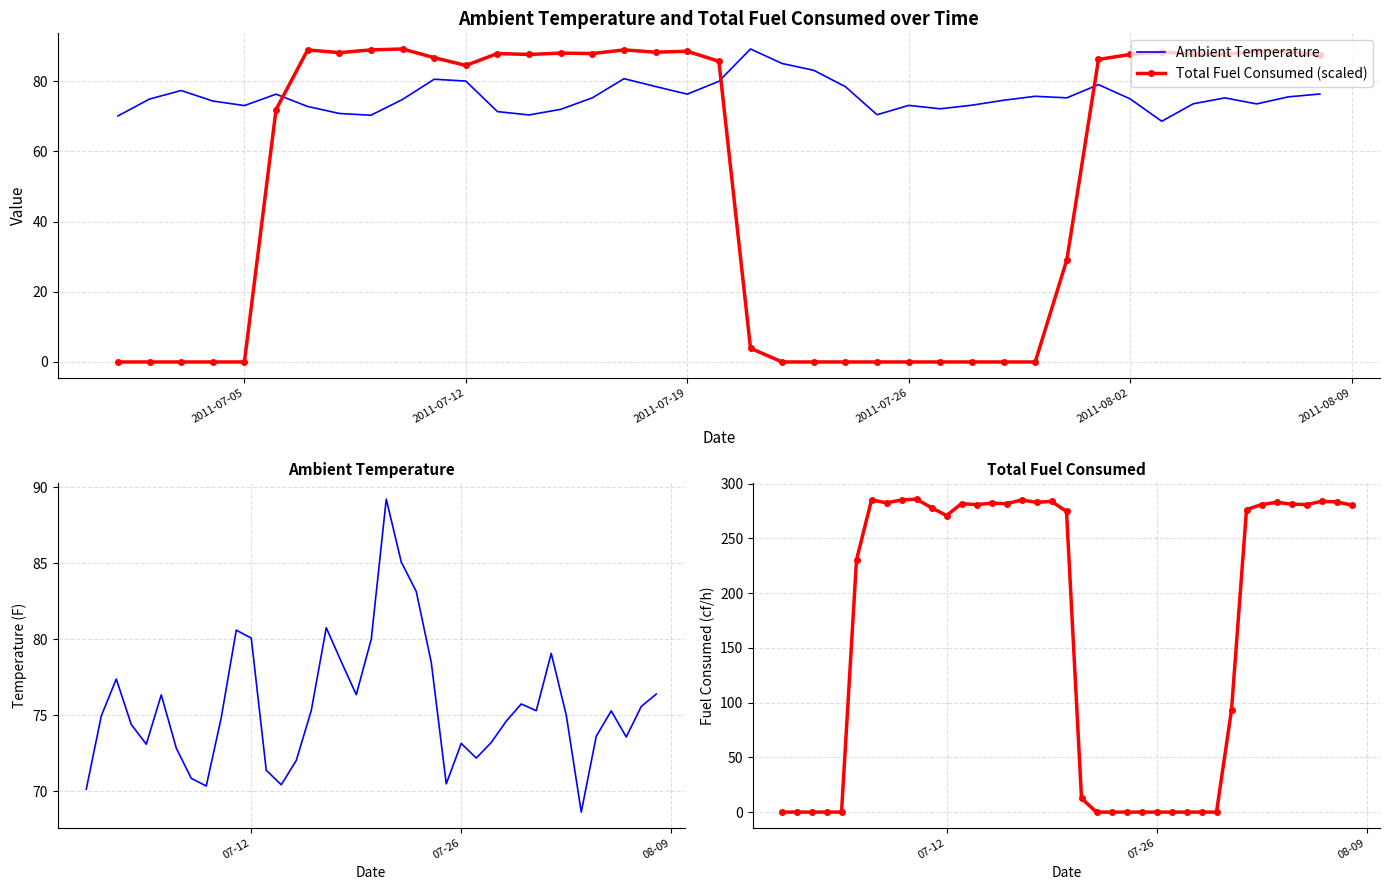

True or false: Total Fuel Consumed (scaled) and Total Fuel Consumed cross at least once.

False